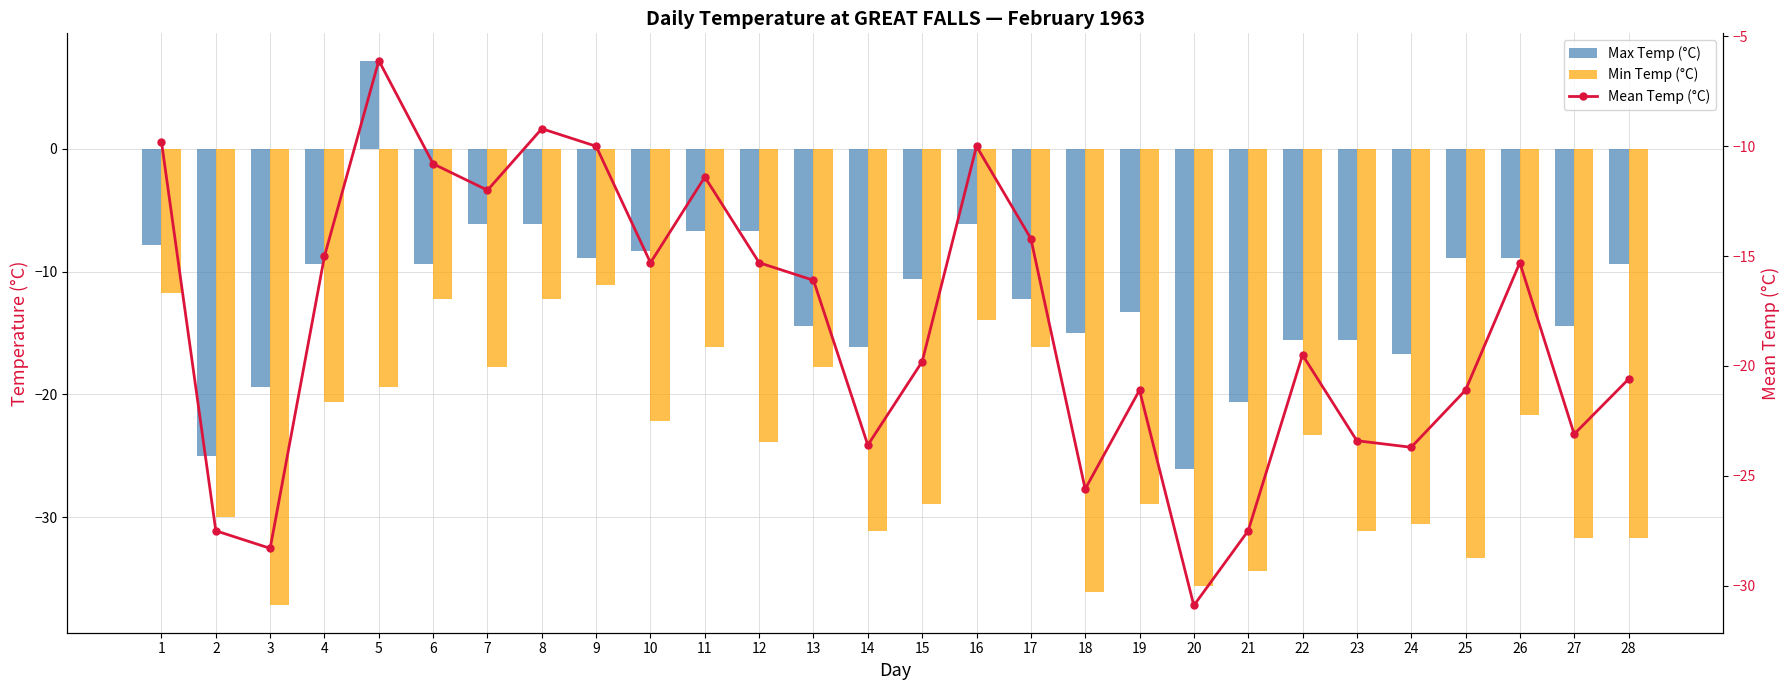

What is the average value of the Mean Temp (°C) series?

-18.1